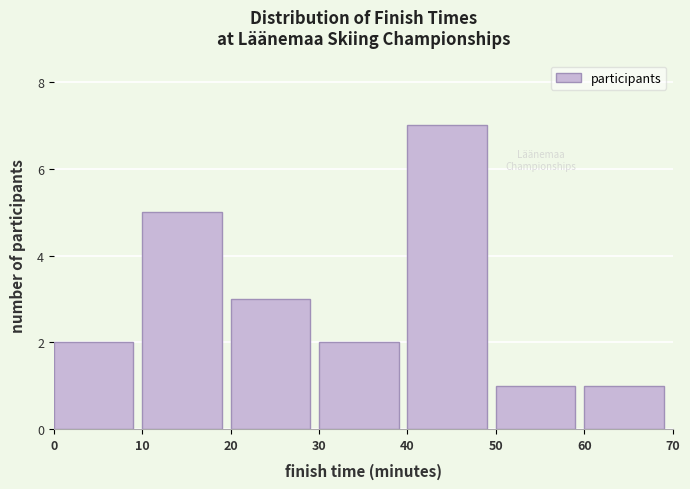

Reading left to right, list every bar in this chart as the range it spans on the x-axis followed by its height. The values are not printed on the chart, so give them approximately, as read against the axis.

0 to 10: 2
10 to 20: 5
20 to 30: 3
30 to 40: 2
40 to 50: 7
50 to 60: 1
60 to 70: 1